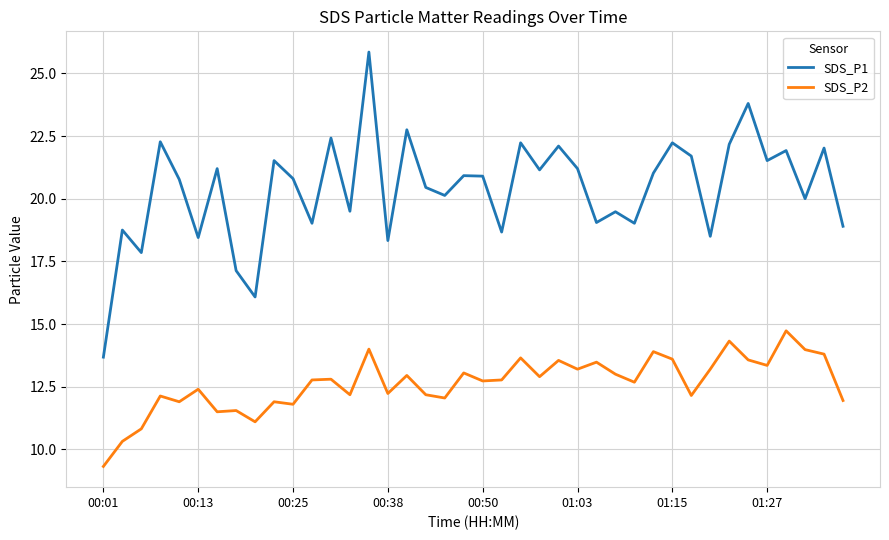

How many lines are shown in the chart?

2